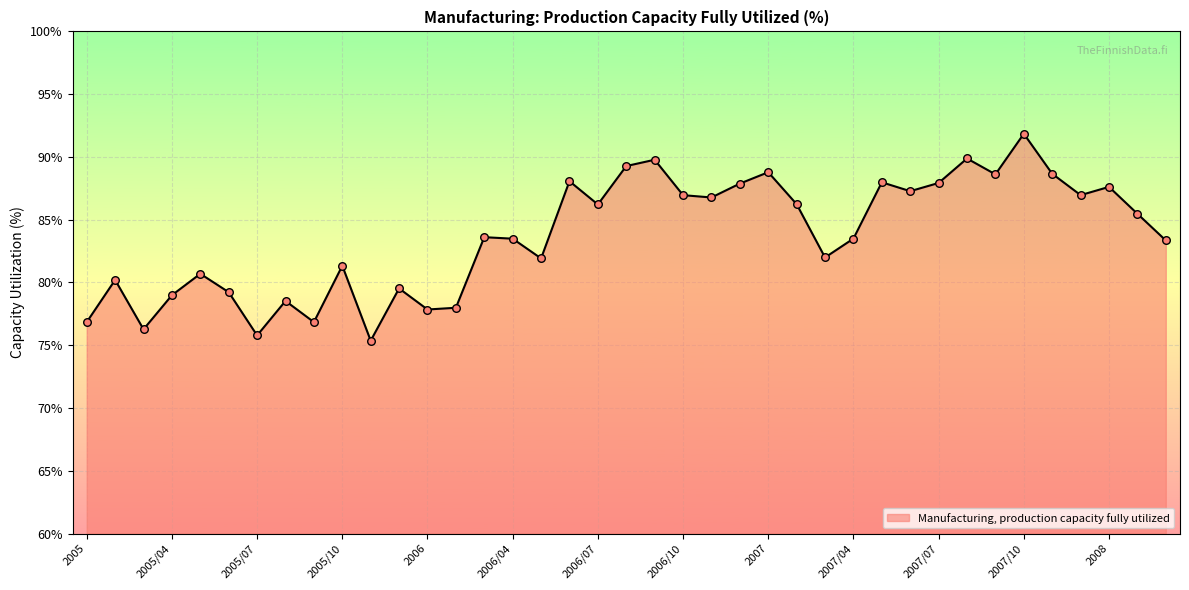

What is the smallest value displayed?

75.4